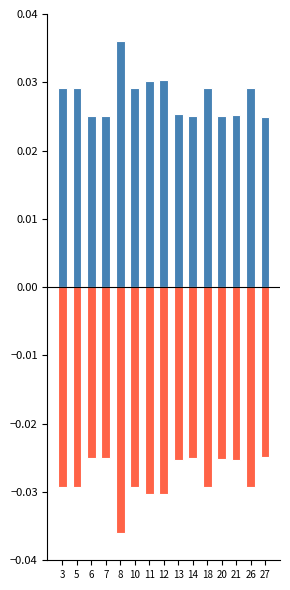

At how many categories does at least one series exceed 0?

15